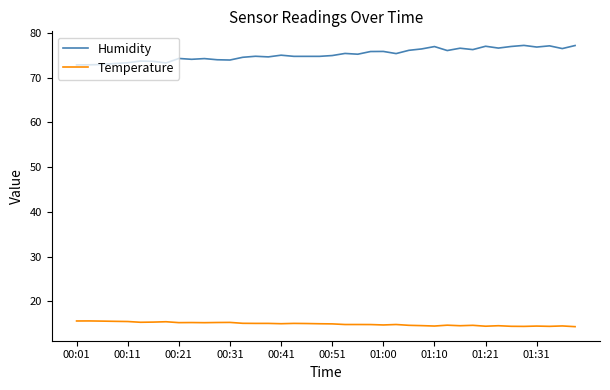

Which series has the largest total across all categories?

Humidity